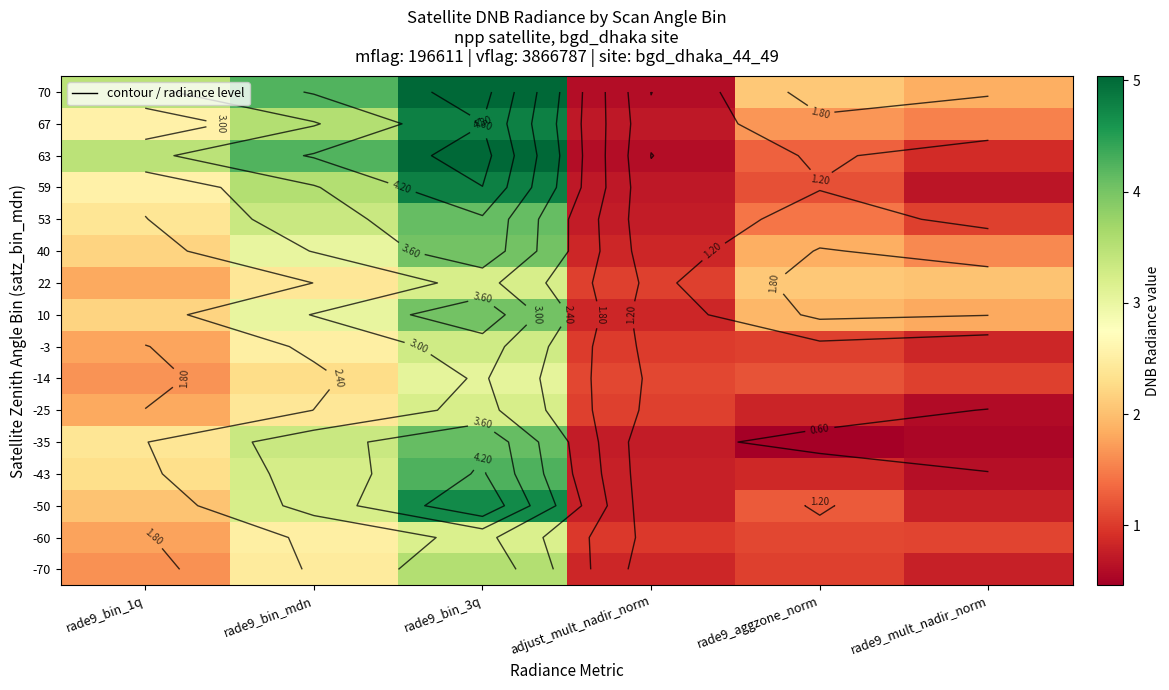

Which has a higher value, rade9_mult_nadir_norm or adjust_mult_nadir_norm?

adjust_mult_nadir_norm